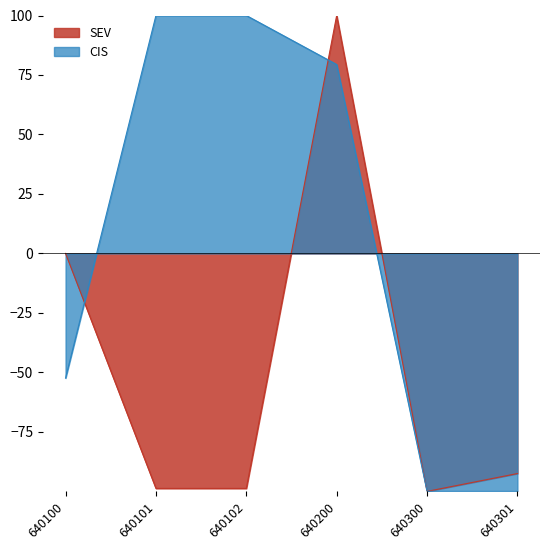

What is the sum of all SEV values?

-290.0